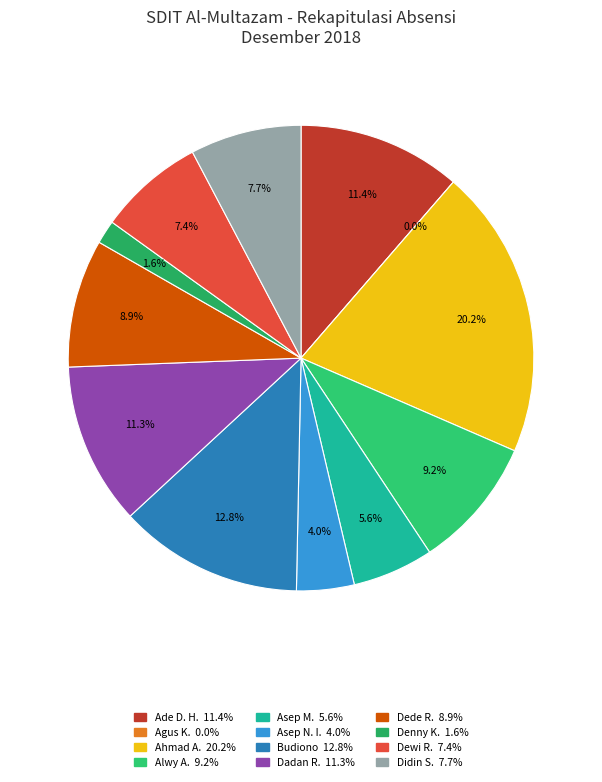

Combined, what portion of the pie is Dadan Ramdani and Alwy Ash Shiddieqy?

20.4%